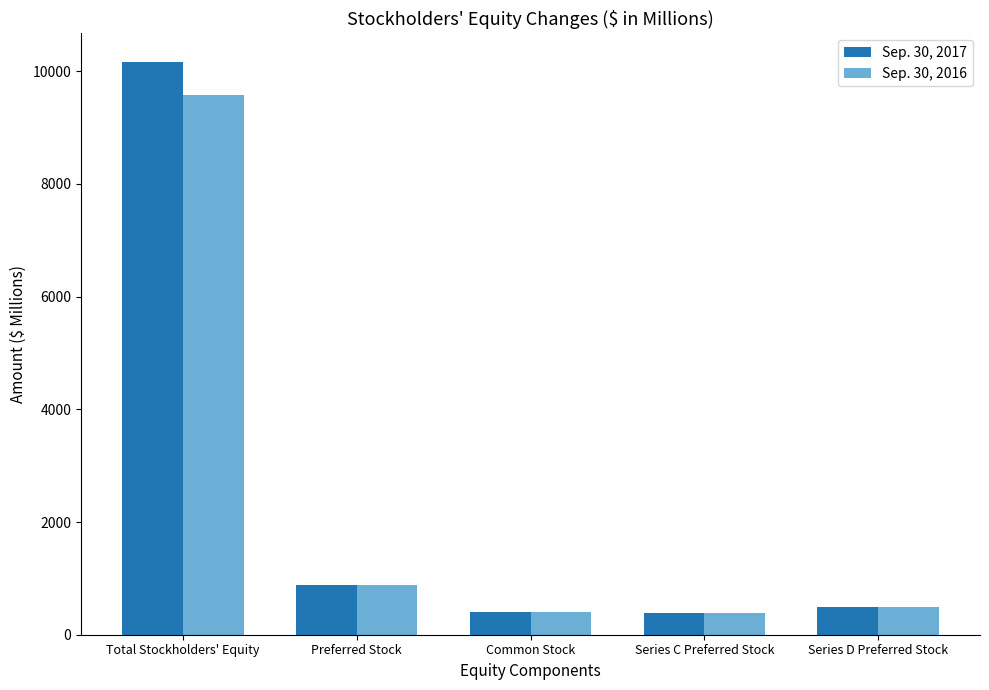

What is the label of the 2nd bar from the left?

Preferred Stock